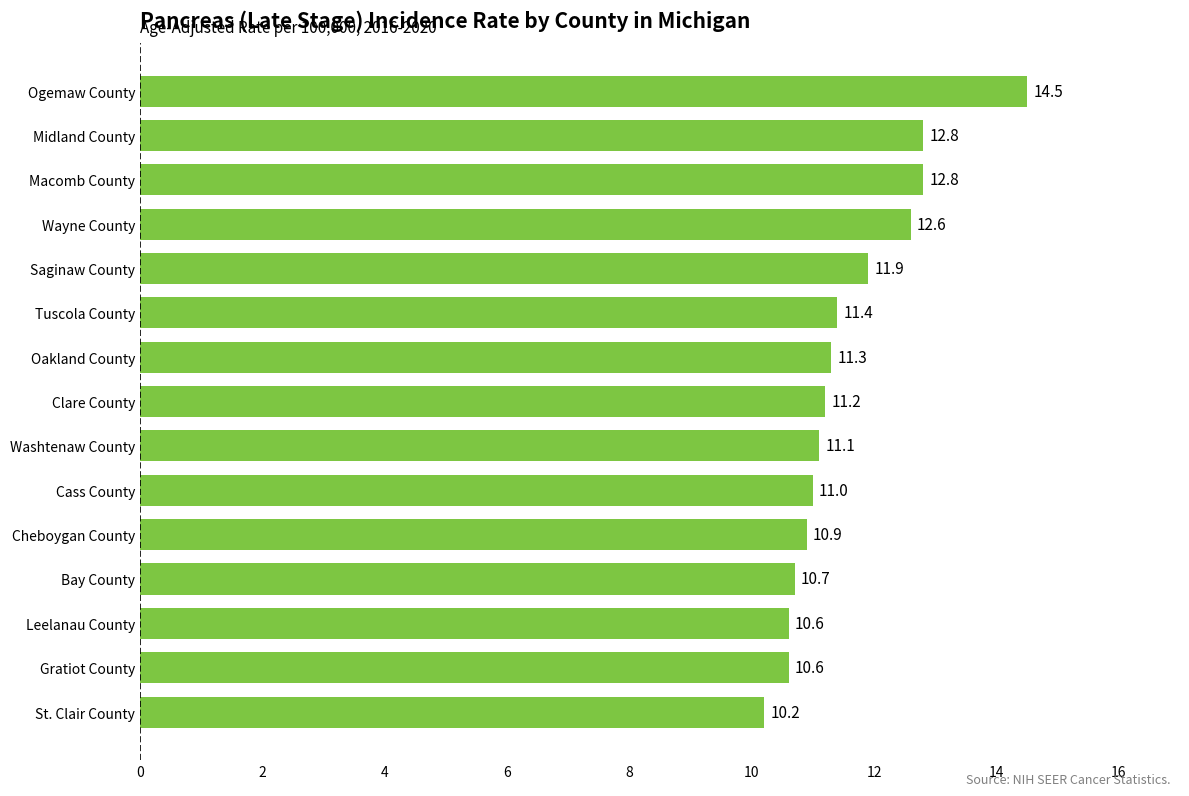

What is the change in value from Bay County to Cheboygan County?

+0.2